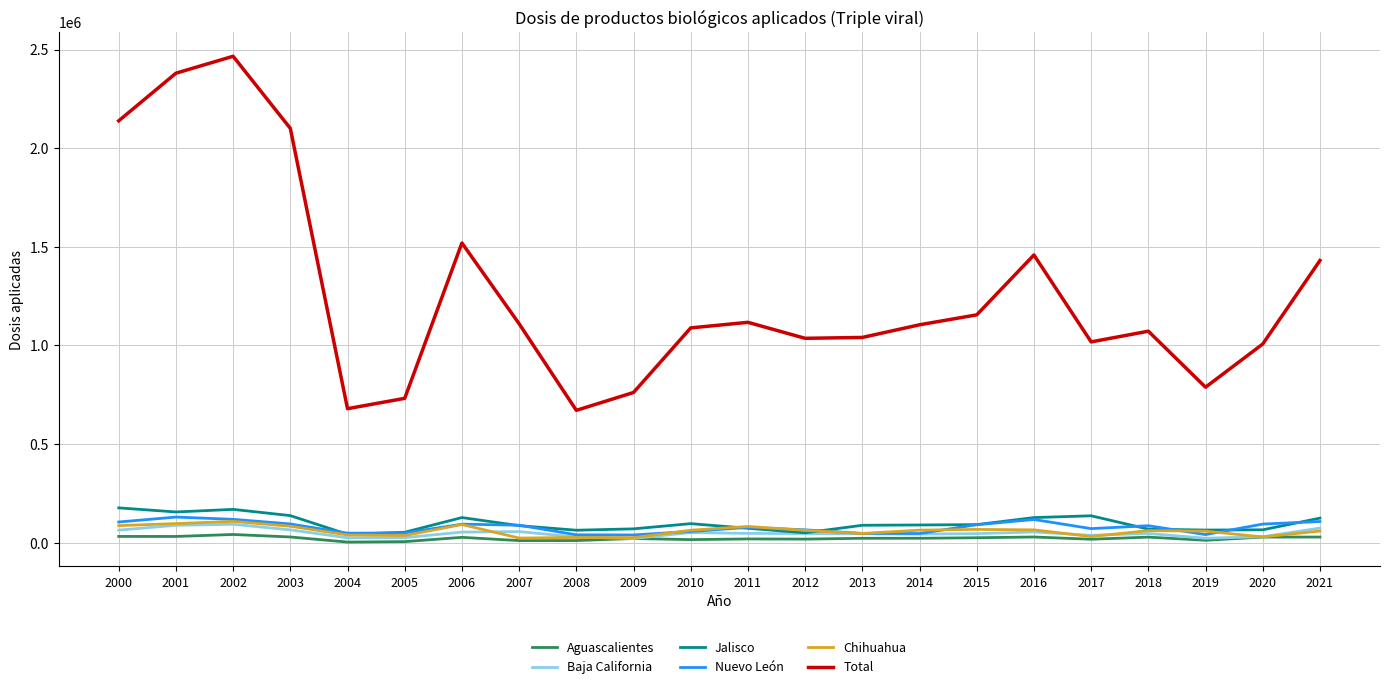

What are all the series names shown in the legend?

Aguascalientes, Baja California, Jalisco, Nuevo León, Chihuahua, Total